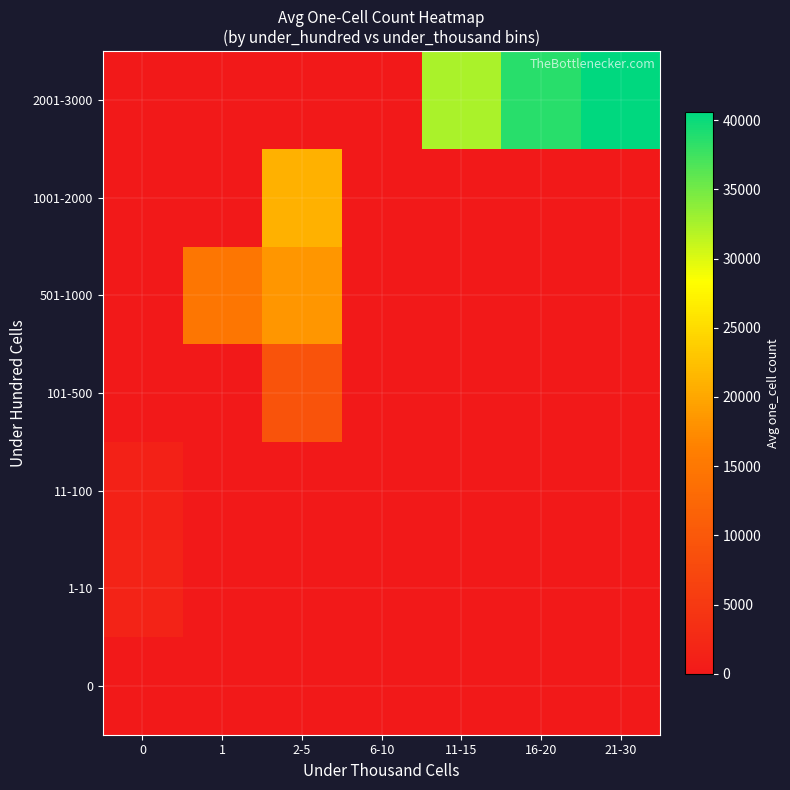

What is the total value across all series at 0?

3167.5